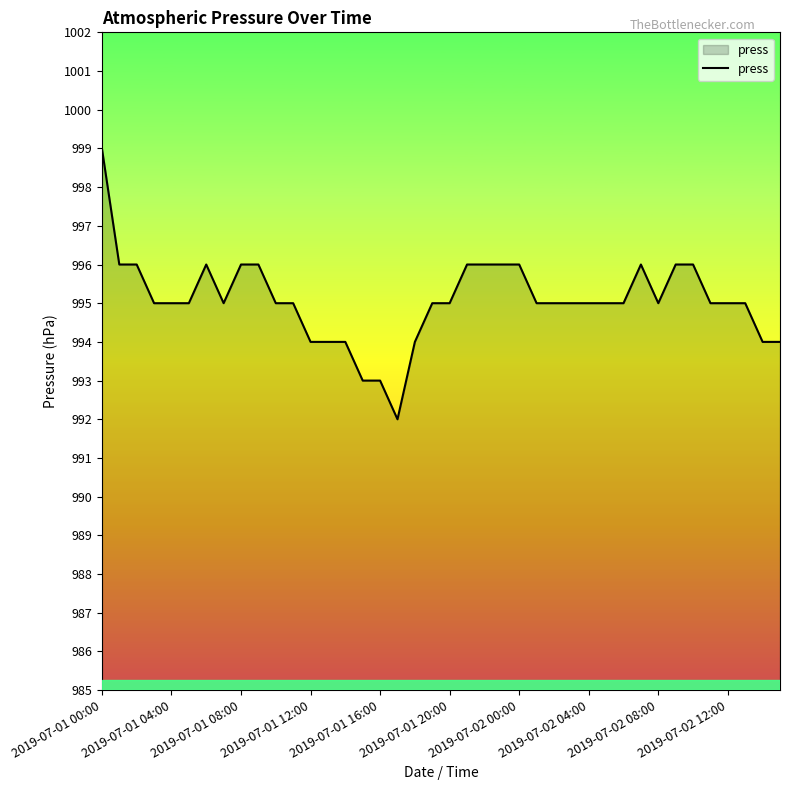

What is the average value?

995